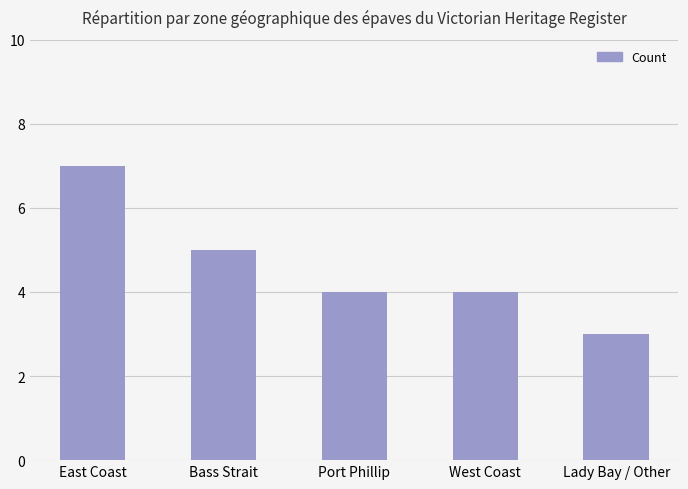

What is the value of the 2nd bar from the left?

5